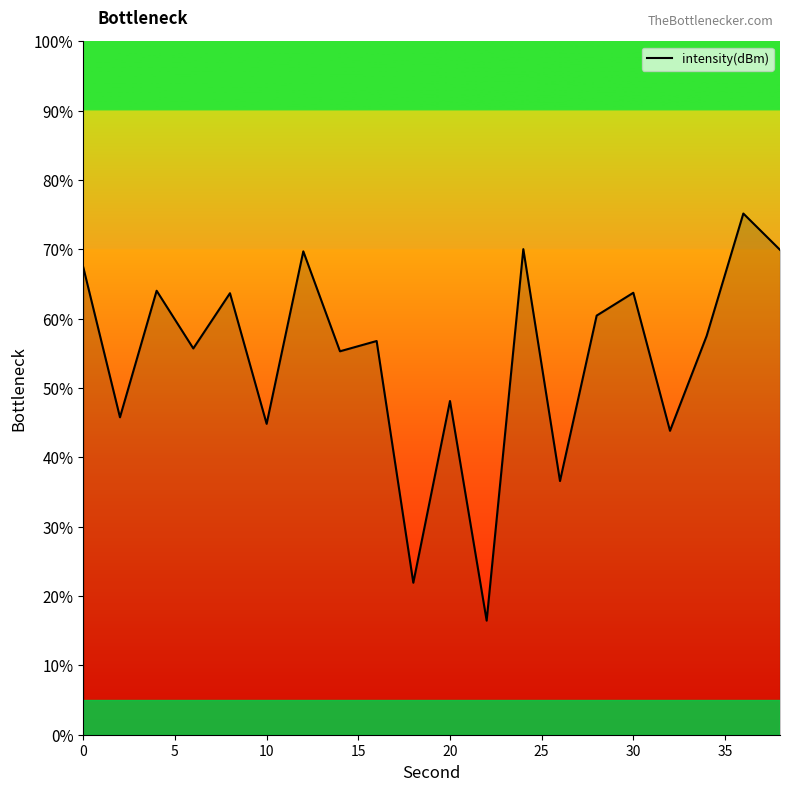

How many lines are shown in the chart?

1